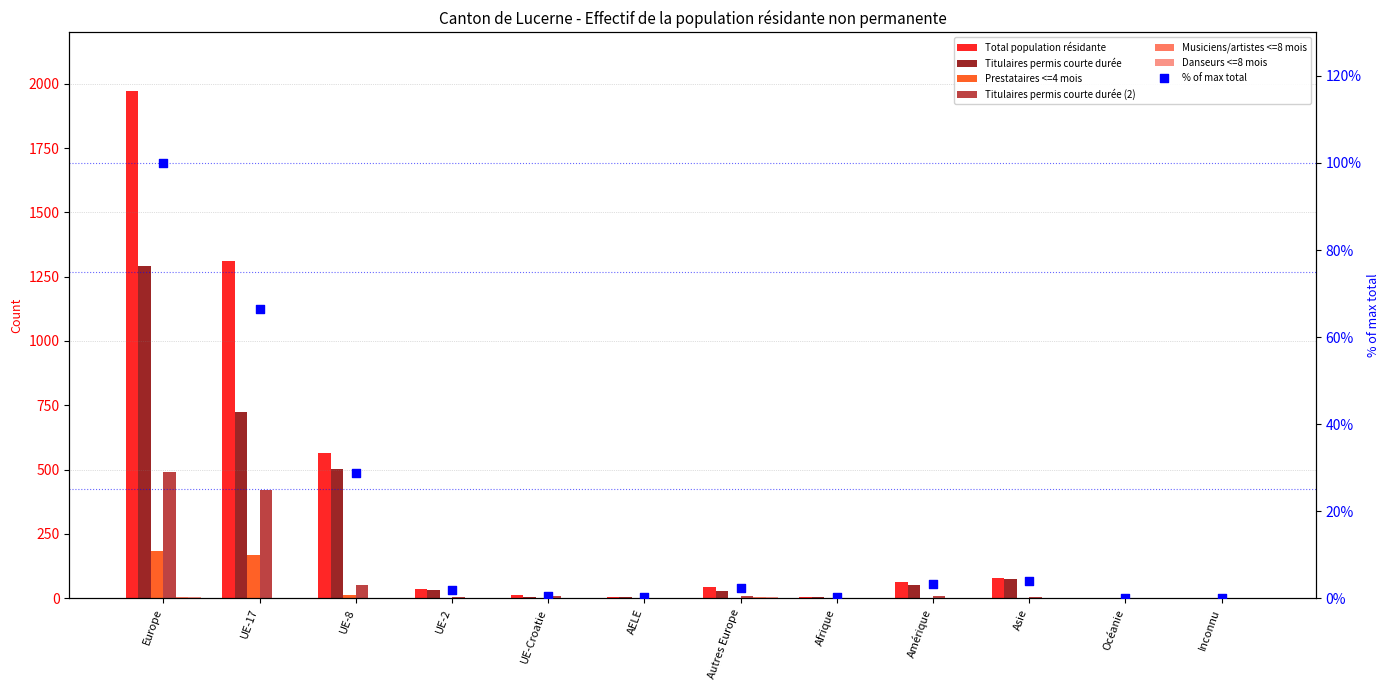

What are all the series names shown in the legend?

Total population résidante, Titulaires permis courte durée, Prestataires <=4 mois, Titulaires permis courte durée (2), Musiciens/artistes <=8 mois, Danseurs <=8 mois